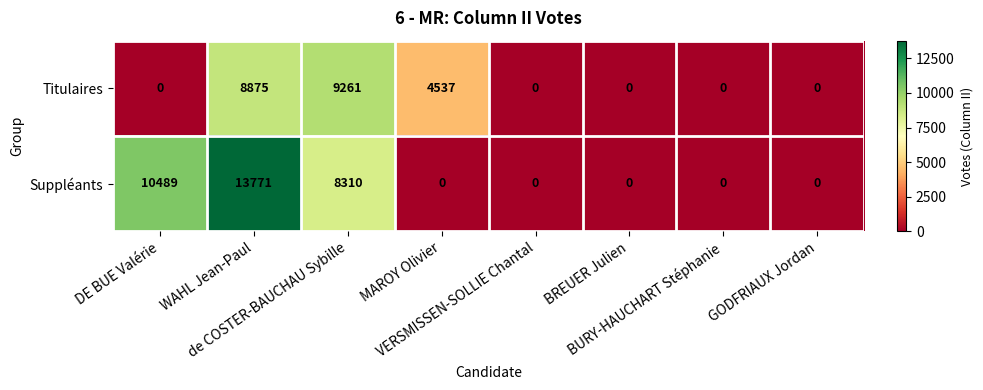

List the series in order of their overall mean, highest first.

Suppléants, Titulaires